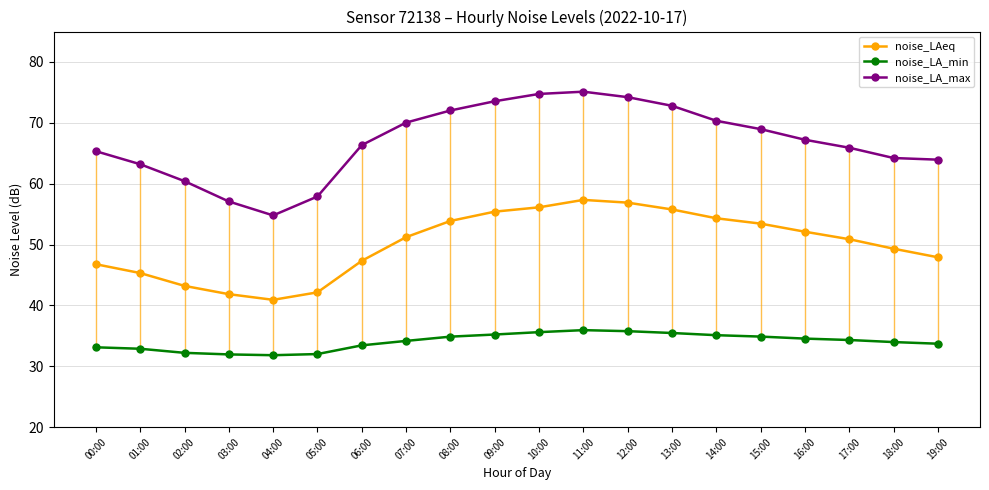

True or false: noise_LAeq and noise_LA_min intersect in this chart.

False